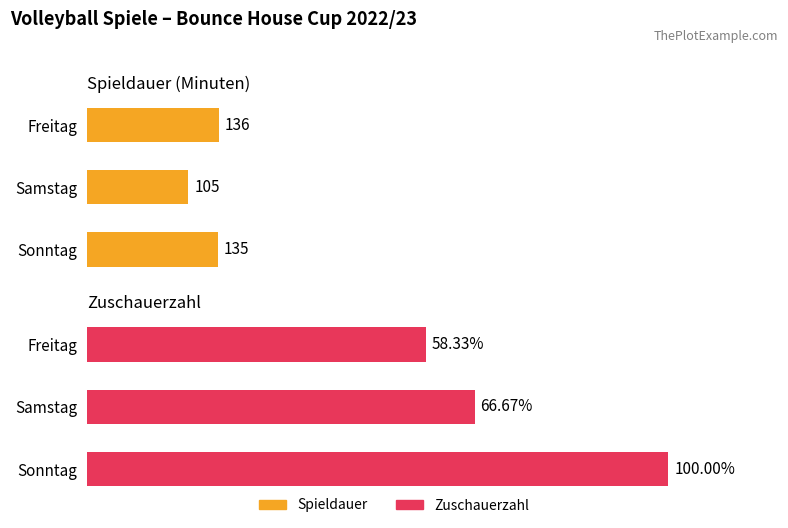

What is the value of the Spieldauer bar at the 1st from the left?

136